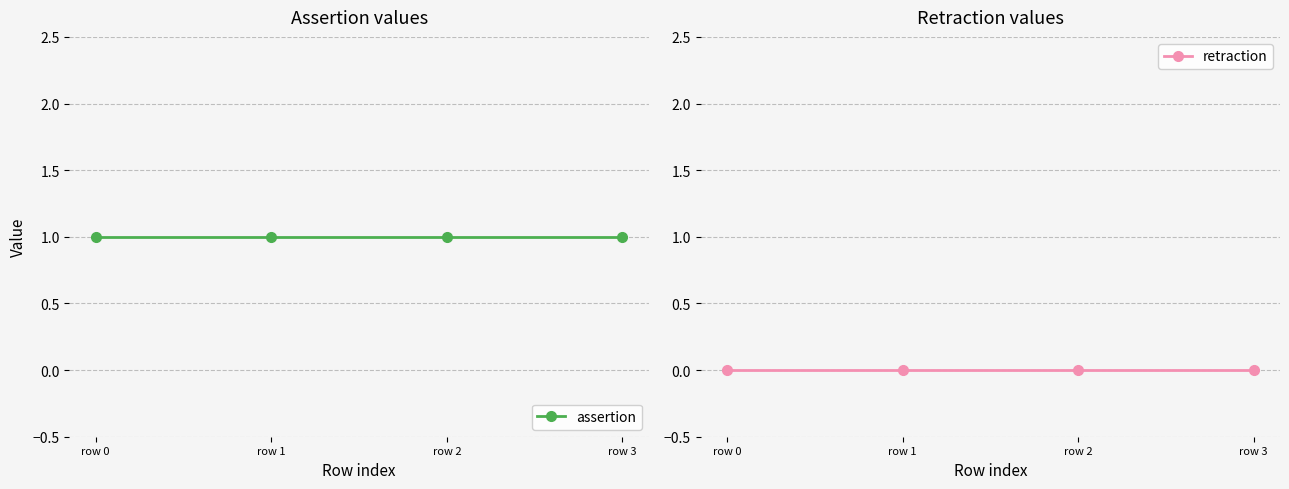

Reading right to left, list all the values displayed in this chart.

assertion: row 3=1	row 2=1	row 1=1	row 0=1
retraction: row 3=0	row 2=0	row 1=0	row 0=0